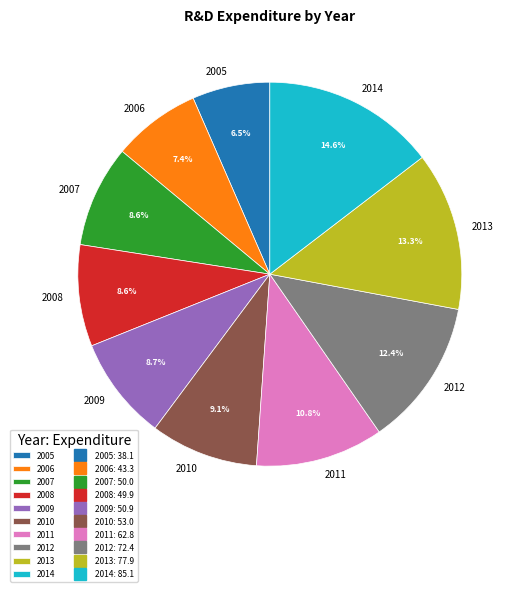

Does any single category account for the majority?

No